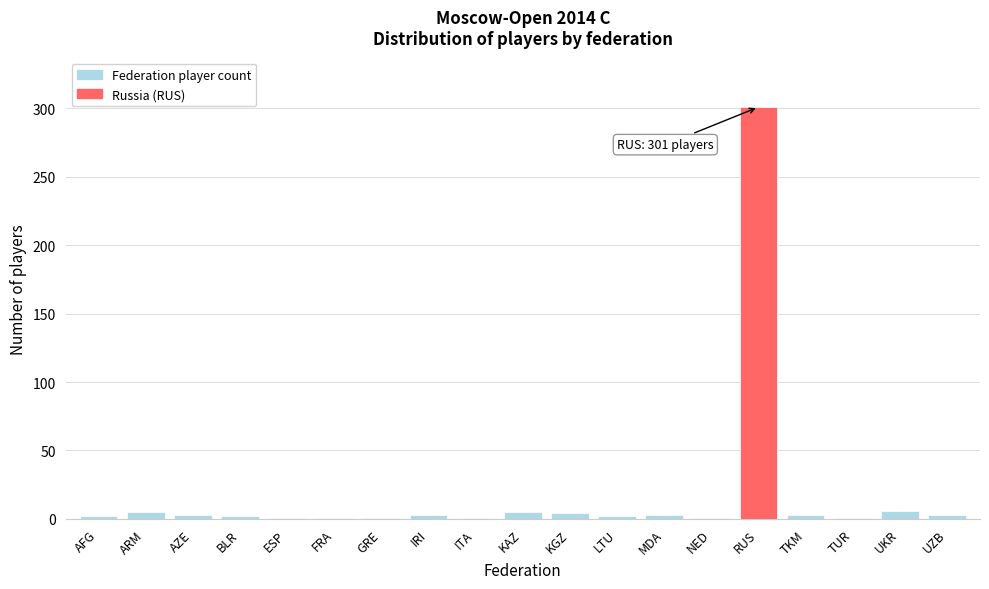

What is the sum of all values?

348